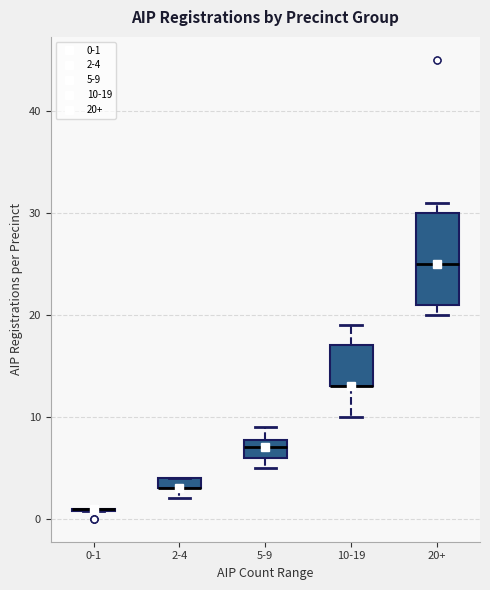

Comparing the boxes themselves (not the whiskers), which one is the tallest?

20+